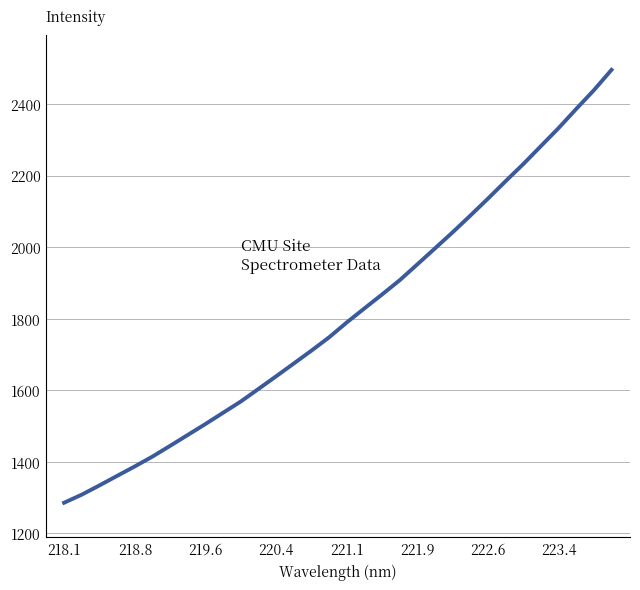

What is the difference between the maximum and minimum values?

1209.8